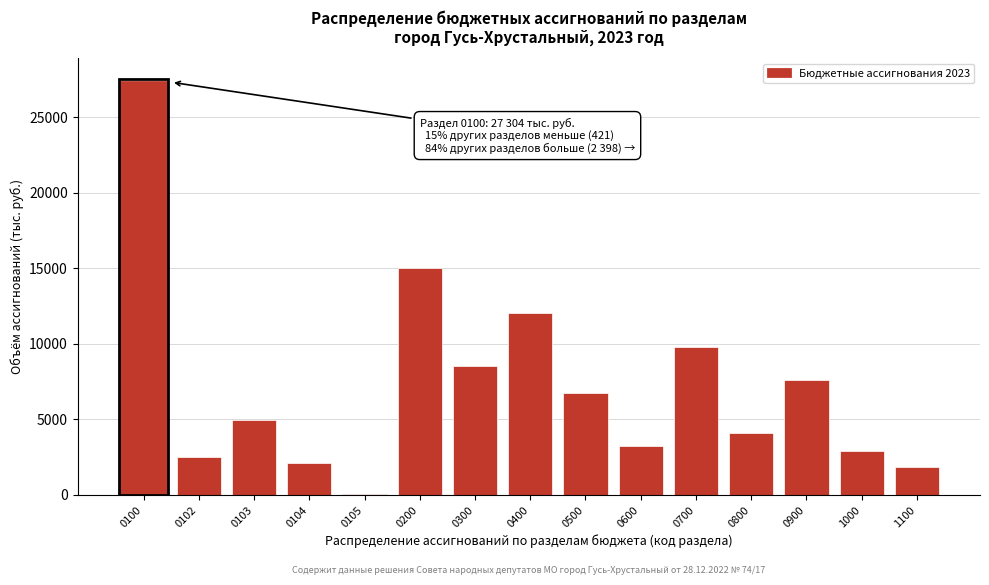

Reading left to right, transcribe all the data shown in this chart.

0100=27304.2	0102=2508.5	0103=4960.7	0104=2114.9	0105=5.5	0200=15000.0	0300=8500.0	0400=12000.0	0500=6700.0	0600=3200.0	0700=9800.0	0800=4100.0	0900=7600.0	1000=2900.0	1100=1800.0